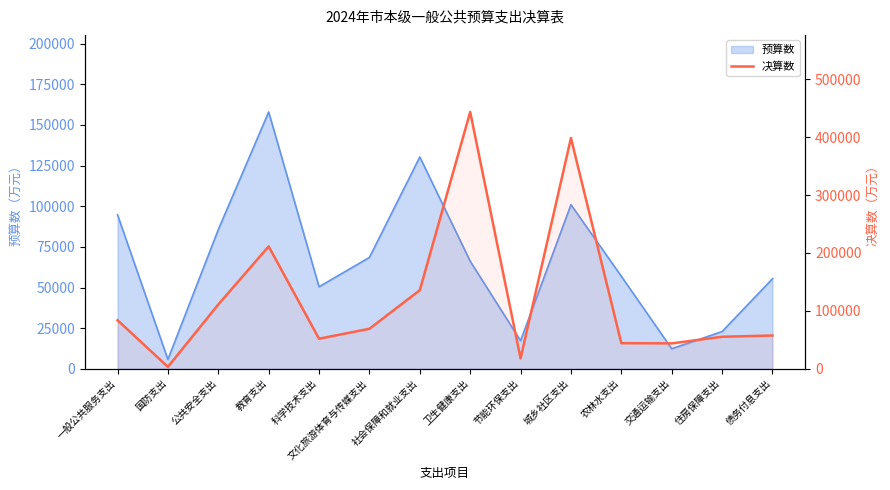

Does the chart display data point markers on the line(s)?

No